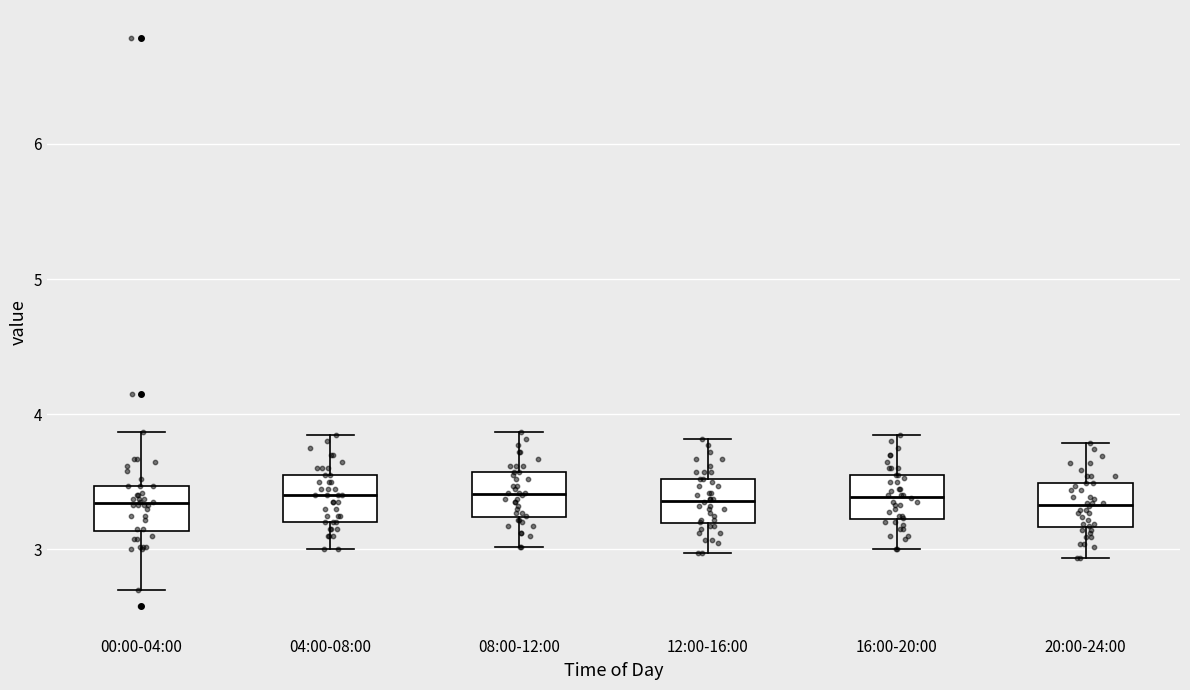

Reading left to right, transcribe this box plot: for each box, give where its median line is, the range the box spans, and where its two whiskers end, as read against the y-axis. The values are not printed on the chart, so give them approximately, as read against the axis.

00:00-04:00: median 3.3, box 3.1 to 3.5, whiskers 2.7 to 3.9
04:00-08:00: median 3.4, box 3.2 to 3.6, whiskers 3.0 to 3.9
08:00-12:00: median 3.4, box 3.2 to 3.6, whiskers 3.0 to 3.9
12:00-16:00: median 3.4, box 3.2 to 3.5, whiskers 3.0 to 3.8
16:00-20:00: median 3.4, box 3.2 to 3.6, whiskers 3.0 to 3.9
20:00-24:00: median 3.3, box 3.2 to 3.5, whiskers 2.9 to 3.8